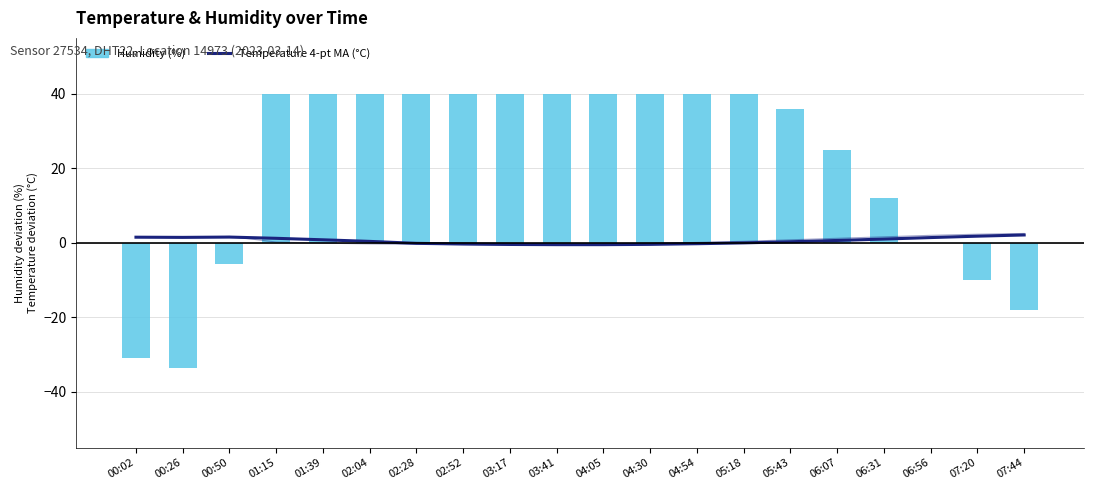

How many values in Humidity (%) are above zero?

14